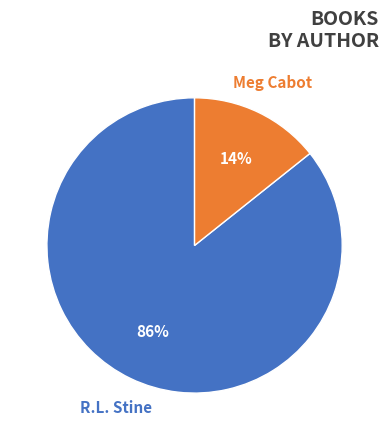

Between Meg Cabot and R.L. Stine, which is larger?

R.L. Stine